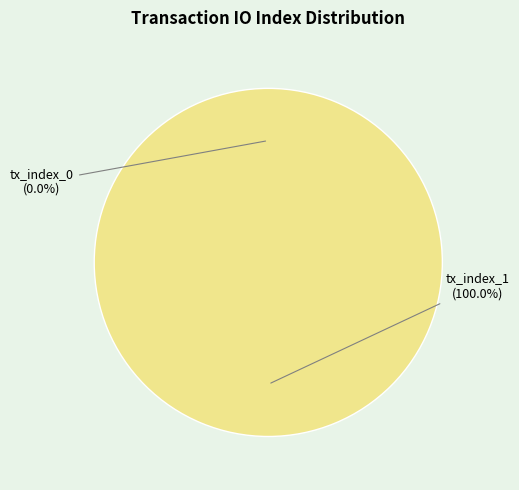

How many segments does this pie chart have?

2